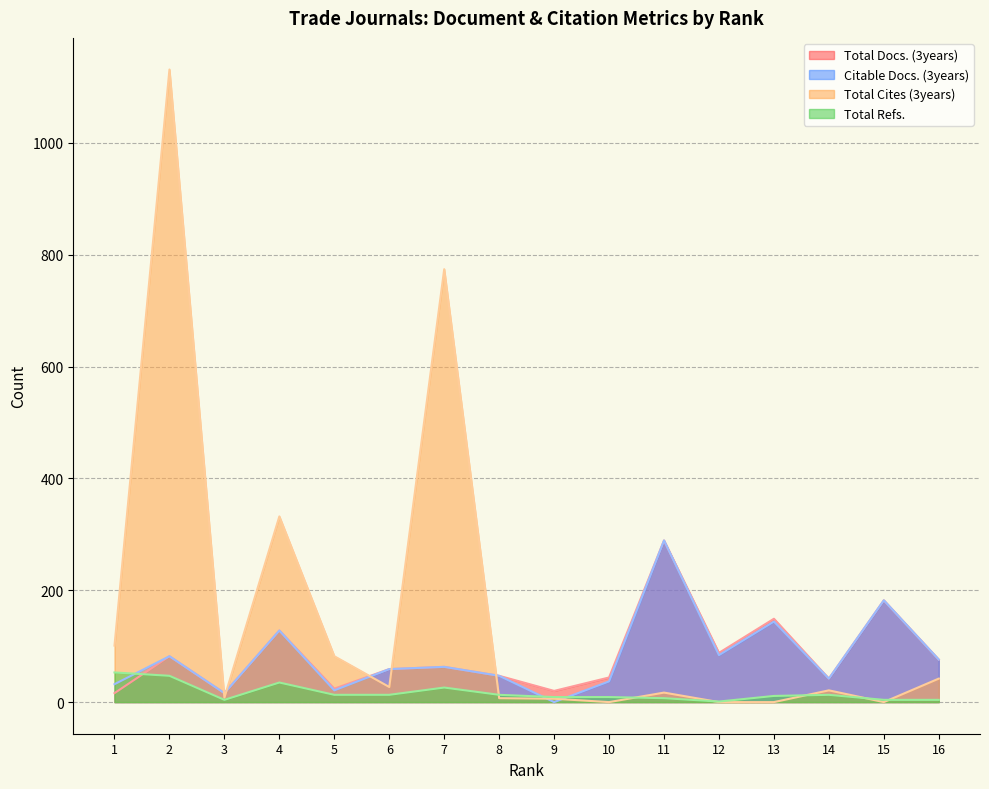

How many data points in Total Refs. are above 13?

4